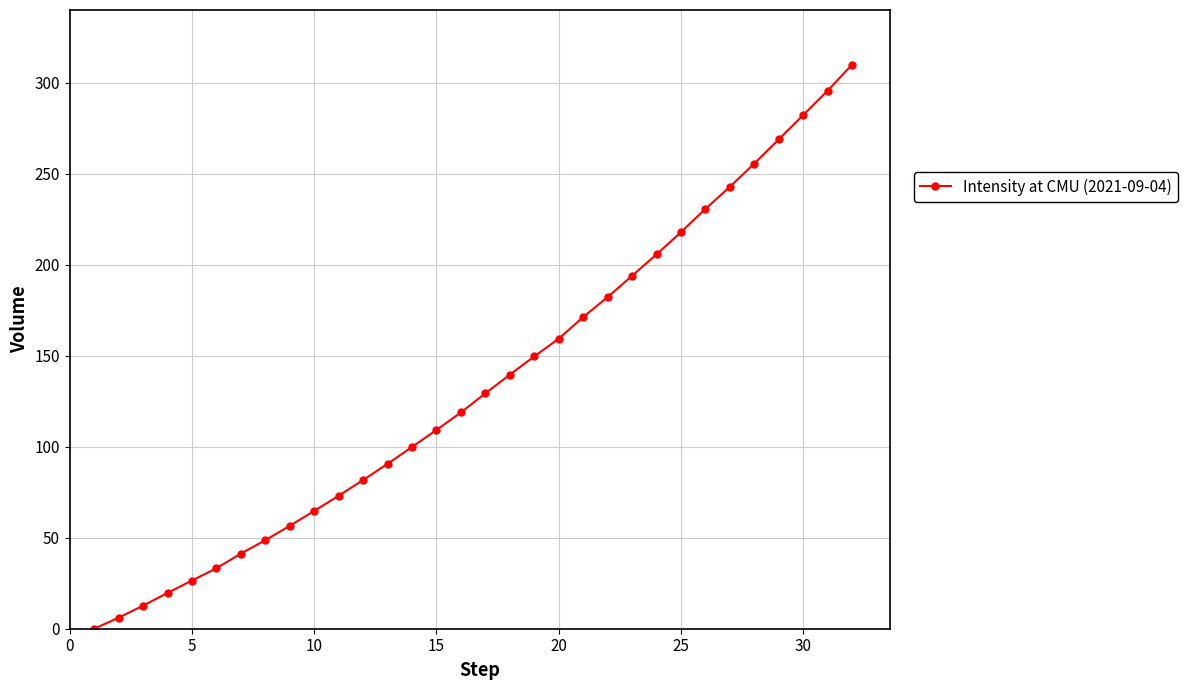

What is the maximum value shown in the chart?

310.0